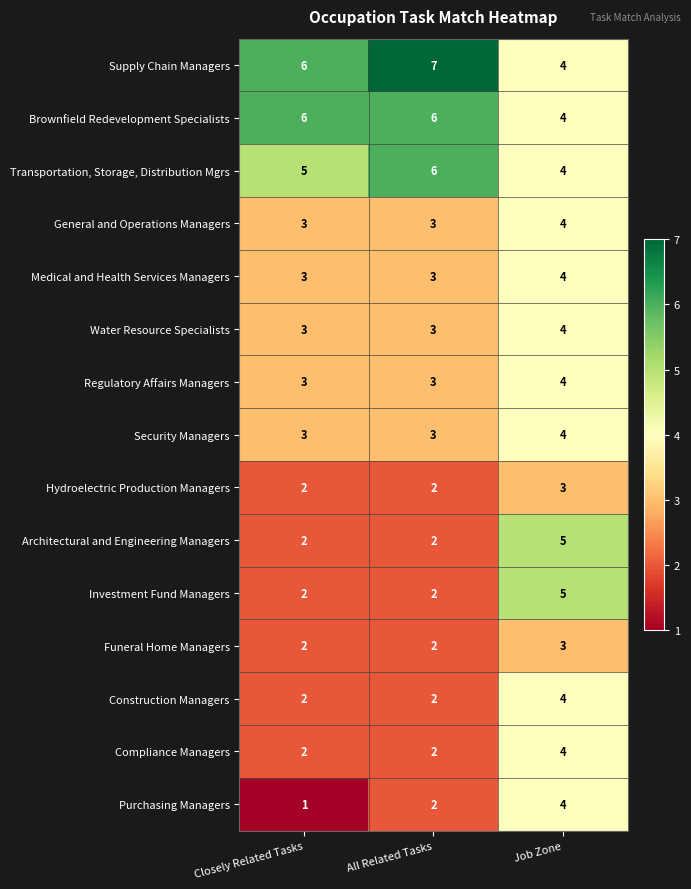

What is the sum of all Hydroelectric Production Managers values?

7